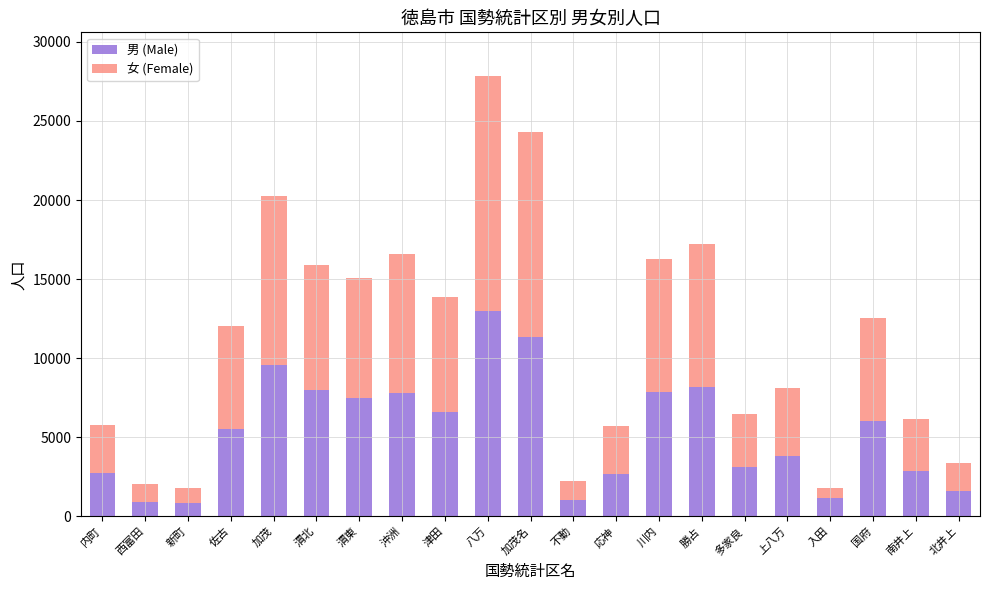

What is the total value across all series at 佐古?

12046